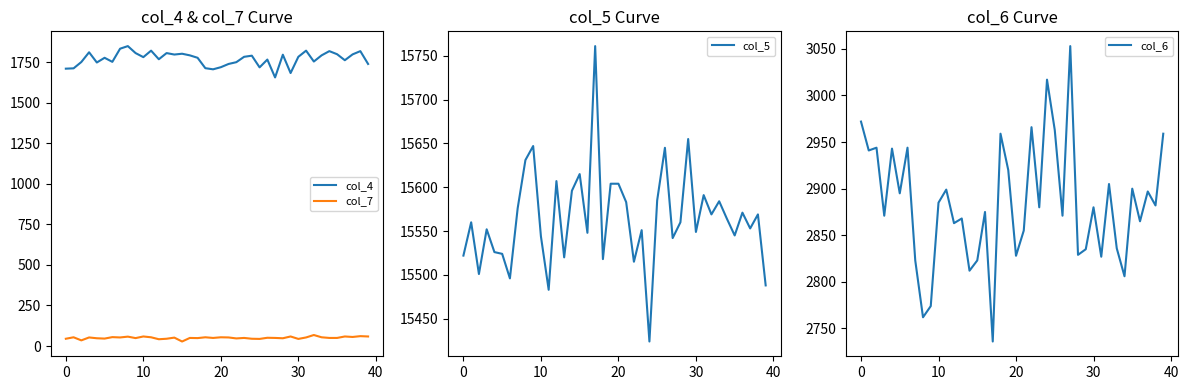

Reading left to right, transcribe all the data shown in this chart.

col_4: 1709	1711	1750	1810	1747	1776	1751	1832	1848	1805	1780	1820	1767	1805	1796	1801	1791	1776	1712	1705	1718	1738	1749	1782	1789	1717	1765	1655	1795	1682	1782	1820	1753	1791	1817	1798	1761	1797	1817	1738
col_7: 45	54	35	53	48	46	55	53	58	49	59	54	42	45	52	28	50	49	54	50	54	53	47	50	45	44	51	50	48	59	44	53	68	54	50	50	59	56	61	59
col_5: 15522	15560	15501	15552	15526	15524	15496	15576	15631	15647	15544	15483	15607	15520	15596	15615	15548	15761	15518	15604	15604	15583	15515	15551	15424	15585	15645	15542	15560	15655	15549	15591	15569	15584	15564	15545	15571	15553	15569	15488
col_6: 2972	2941	2944	2871	2943	2895	2944	2823	2762	2774	2885	2899	2863	2868	2812	2823	2875	2736	2959	2920	2828	2855	2966	2880	3017	2963	2871	3053	2829	2835	2880	2827	2905	2836	2806	2900	2865	2897	2882	2959